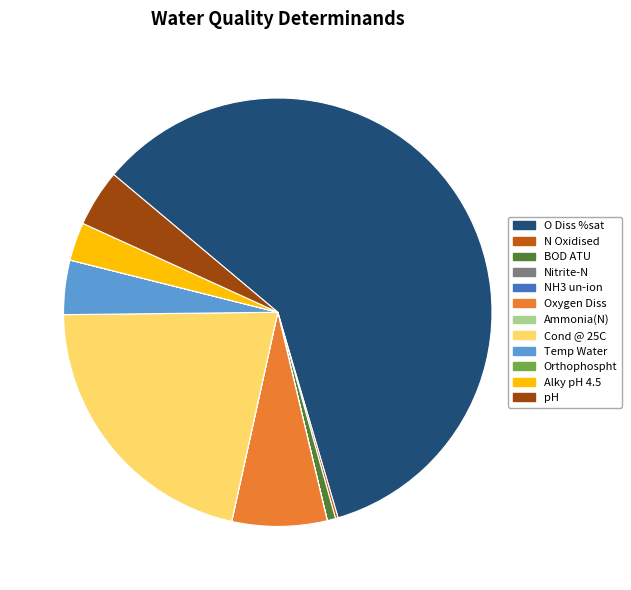

Is there any slice that represents more than half of the pie?

Yes